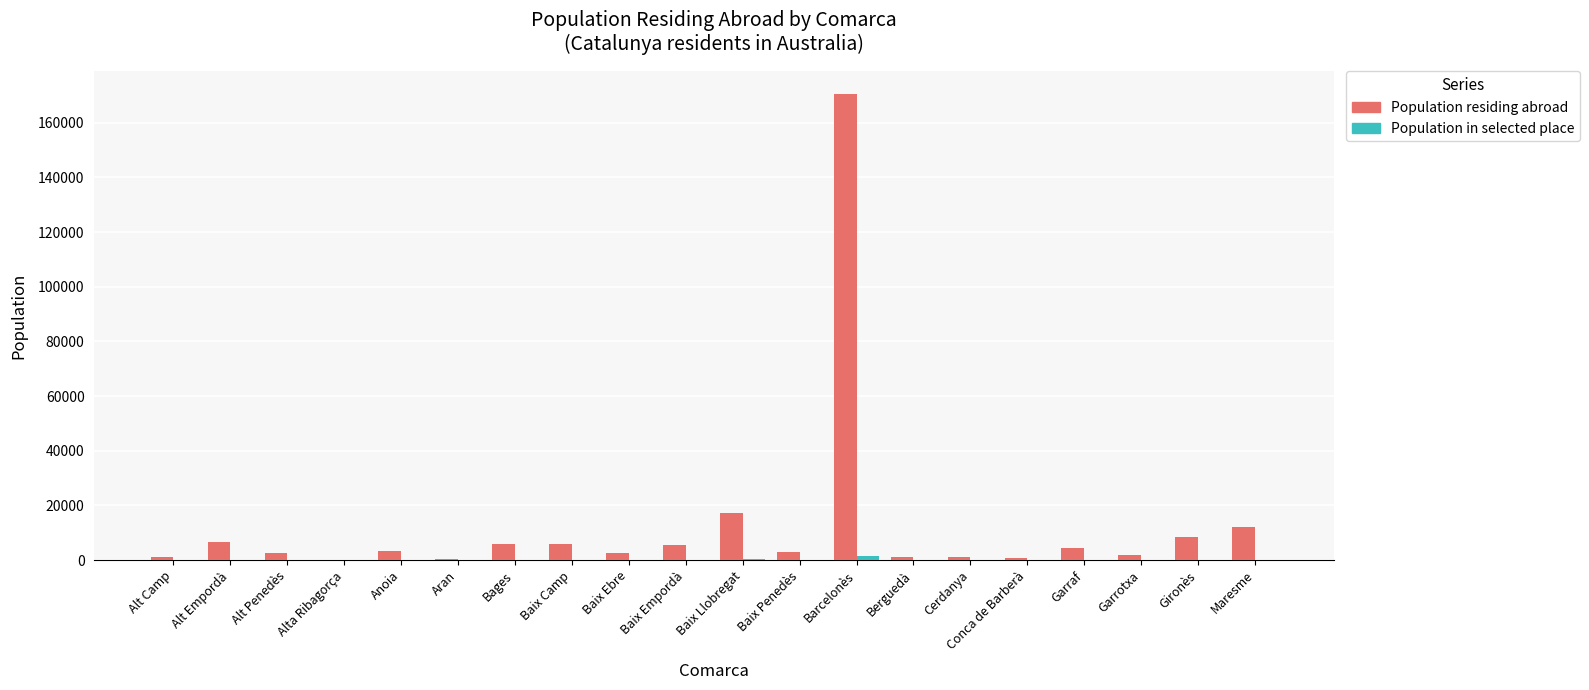

Which series has the largest total across all categories?

Population residing abroad